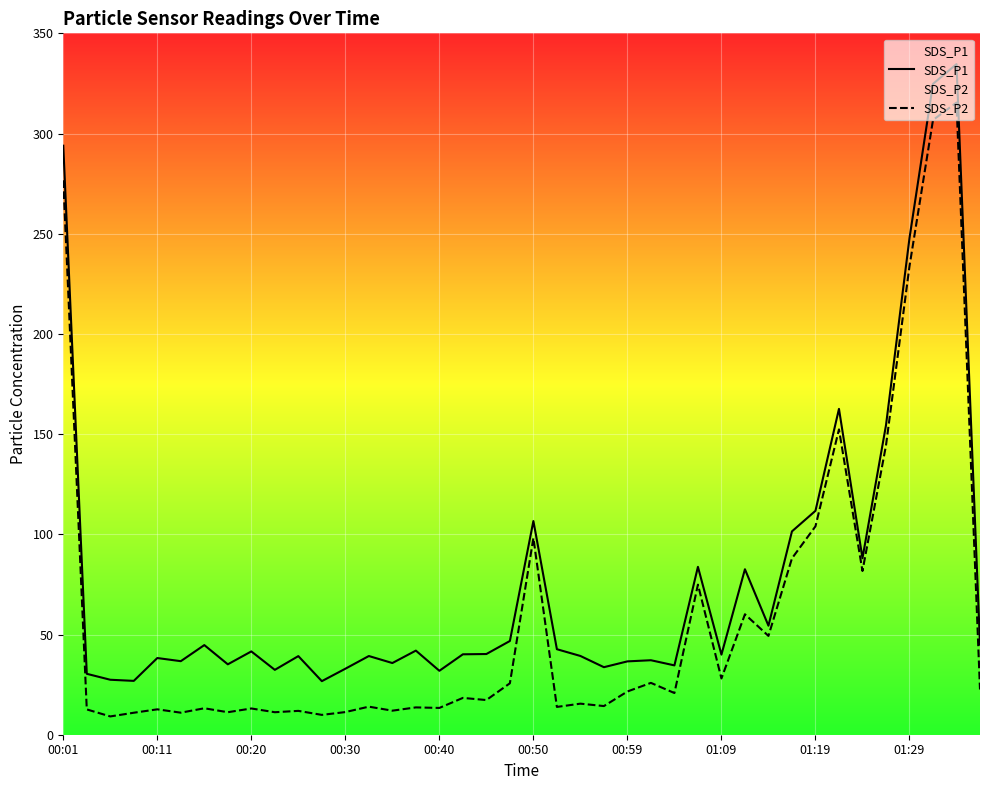

What is the average value of the SDS_P2 series?

60.0